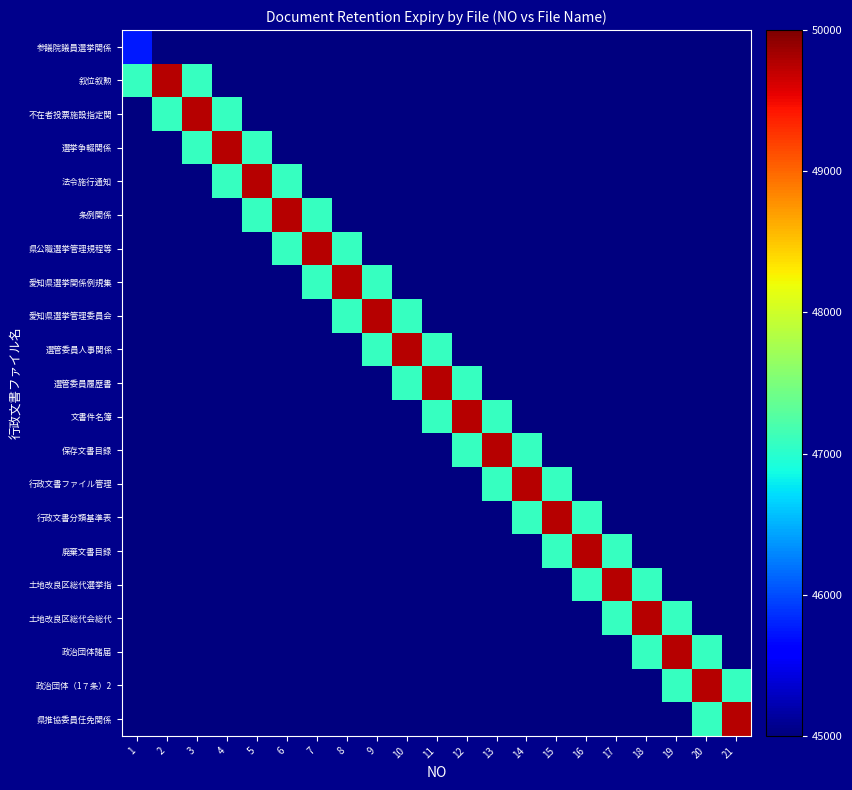

Reading right to left, extract all data points from this chart.

参議院議員選挙関係: 21=0.0	20=0.0	19=0.0	18=0.0	17=0.0	16=0.2	15=0.9	14=3.8	13=15.3	12=55.1	11=176.9	10=508.2	9=1306.8	8=3006.9	7=6191.2	6=11407.1	5=18807.2	4=27747.0	3=36631.3	2=43274.8	1=45747.0
叙位叙勲: 21=0.0	20=0.0	19=0.0	18=0.0	17=0.2	16=0.9	15=4.2	14=16.7	13=59.9	12=192.4	11=552.8	10=1421.6	9=3271.0	8=6735.0	7=12409.0	6=20459.0	5=30184.0	4=39848.7	3=47075.7	2=49765.0	1=47075.7
不在者投票施設指定関: 21=0.0	20=0.0	19=0.0	18=0.2	17=0.9	16=4.2	15=16.7	14=59.9	13=192.4	12=552.8	11=1421.6	10=3271.0	9=6735.0	8=12409.0	7=20459.0	6=30184.0	5=39848.7	4=47075.7	3=49765.0	2=47075.7	1=39848.7
選挙争輟関係: 21=0.0	20=0.0	19=0.2	18=0.9	17=4.2	16=16.7	15=59.9	14=192.4	13=552.8	12=1421.6	11=3271.0	10=6735.0	9=12409.0	8=20459.0	7=30184.0	6=39848.7	5=47075.7	4=49765.0	3=47075.7	2=39848.7	1=30184.0
法令施行通知: 21=0.0	20=0.2	19=0.9	18=4.2	17=16.7	16=59.9	15=192.4	14=552.8	13=1421.6	12=3271.0	11=6735.0	10=12409.0	9=20459.0	8=30184.0	7=39848.7	6=47075.7	5=49765.0	4=47075.7	3=39848.7	2=30184.0	1=20459.0
条例関係: 21=0.2	20=0.9	19=4.2	18=16.7	17=59.9	16=192.4	15=552.8	14=1421.6	13=3271.0	12=6735.0	11=12409.0	10=20459.0	9=30184.0	8=39848.7	7=47075.7	6=49765.0	5=47075.7	4=39848.7	3=30184.0	2=20459.0	1=12409.0
県公職選挙管理規程等: 21=0.9	20=4.2	19=16.7	18=59.9	17=192.4	16=552.8	15=1421.6	14=3271.0	13=6735.0	12=12409.0	11=20459.0	10=30184.0	9=39848.7	8=47075.7	7=49765.0	6=47075.7	5=39848.7	4=30184.0	3=20459.0	2=12409.0	1=6735.0
愛知県選挙関係例規集: 21=4.2	20=16.7	19=59.9	18=192.4	17=552.8	16=1421.6	15=3271.0	14=6735.0	13=12409.0	12=20459.0	11=30184.0	10=39848.7	9=47075.7	8=49765.0	7=47075.7	6=39848.7	5=30184.0	4=20459.0	3=12409.0	2=6735.0	1=3271.0
愛知県選挙管理委員会: 21=16.7	20=59.9	19=192.4	18=552.8	17=1421.6	16=3271.0	15=6735.0	14=12409.0	13=20459.0	12=30184.0	11=39848.7	10=47075.7	9=49765.0	8=47075.7	7=39848.7	6=30184.0	5=20459.0	4=12409.0	3=6735.0	2=3271.0	1=1421.6
選管委員人事関係: 21=59.9	20=192.4	19=552.8	18=1421.6	17=3271.0	16=6735.0	15=12409.0	14=20459.0	13=30184.0	12=39848.7	11=47075.7	10=49765.0	9=47075.7	8=39848.7	7=30184.0	6=20459.0	5=12409.0	4=6735.0	3=3271.0	2=1421.6	1=552.8
選管委員履歴書: 21=192.4	20=552.8	19=1421.6	18=3271.0	17=6735.0	16=12409.0	15=20459.0	14=30184.0	13=39848.7	12=47075.7	11=49765.0	10=47075.7	9=39848.7	8=30184.0	7=20459.0	6=12409.0	5=6735.0	4=3271.0	3=1421.6	2=552.8	1=192.4
文書件名簿: 21=552.8	20=1421.6	19=3271.0	18=6735.0	17=12409.0	16=20459.0	15=30184.0	14=39848.7	13=47075.7	12=49765.0	11=47075.7	10=39848.7	9=30184.0	8=20459.0	7=12409.0	6=6735.0	5=3271.0	4=1421.6	3=552.8	2=192.4	1=59.9
保存文書目録: 21=1421.6	20=3271.0	19=6735.0	18=12409.0	17=20459.0	16=30184.0	15=39848.7	14=47075.7	13=49765.0	12=47075.7	11=39848.7	10=30184.0	9=20459.0	8=12409.0	7=6735.0	6=3271.0	5=1421.6	4=552.8	3=192.4	2=59.9	1=16.7
行政文書ファイル管理: 21=3271.0	20=6735.0	19=12409.0	18=20459.0	17=30184.0	16=39848.7	15=47075.7	14=49765.0	13=47075.7	12=39848.7	11=30184.0	10=20459.0	9=12409.0	8=6735.0	7=3271.0	6=1421.6	5=552.8	4=192.4	3=59.9	2=16.7	1=4.2
行政文書分類基準表: 21=6735.0	20=12409.0	19=20459.0	18=30184.0	17=39848.7	16=47075.7	15=49765.0	14=47075.7	13=39848.7	12=30184.0	11=20459.0	10=12409.0	9=6735.0	8=3271.0	7=1421.6	6=552.8	5=192.4	4=59.9	3=16.7	2=4.2	1=0.9
廃棄文書目録: 21=12409.0	20=20459.0	19=30184.0	18=39848.7	17=47075.7	16=49765.0	15=47075.7	14=39848.7	13=30184.0	12=20459.0	11=12409.0	10=6735.0	9=3271.0	8=1421.6	7=552.8	6=192.4	5=59.9	4=16.7	3=4.2	2=0.9	1=0.2
土地改良区総代選挙指: 21=20459.0	20=30184.0	19=39848.7	18=47075.7	17=49765.0	16=47075.7	15=39848.7	14=30184.0	13=20459.0	12=12409.0	11=6735.0	10=3271.0	9=1421.6	8=552.8	7=192.4	6=59.9	5=16.7	4=4.2	3=0.9	2=0.2	1=0.0
土地改良区総代会総代: 21=30184.0	20=39848.7	19=47075.7	18=49765.0	17=47075.7	16=39848.7	15=30184.0	14=20459.0	13=12409.0	12=6735.0	11=3271.0	10=1421.6	9=552.8	8=192.4	7=59.9	6=16.7	5=4.2	4=0.9	3=0.2	2=0.0	1=0.0
政治団体諸届: 21=39848.7	20=47075.7	19=49765.0	18=47075.7	17=39848.7	16=30184.0	15=20459.0	14=12409.0	13=6735.0	12=3271.0	11=1421.6	10=552.8	9=192.4	8=59.9	7=16.7	6=4.2	5=0.9	4=0.2	3=0.0	2=0.0	1=0.0
政治団体（1７条）2: 21=47075.7	20=49765.0	19=47075.7	18=39848.7	17=30184.0	16=20459.0	15=12409.0	14=6735.0	13=3271.0	12=1421.6	11=552.8	10=192.4	9=59.9	8=16.7	7=4.2	6=0.9	5=0.2	4=0.0	3=0.0	2=0.0	1=0.0
県推協委員任免関係: 21=49765.0	20=47075.7	19=39848.7	18=30184.0	17=20459.0	16=12409.0	15=6735.0	14=3271.0	13=1421.6	12=552.8	11=192.4	10=59.9	9=16.7	8=4.2	7=0.9	6=0.2	5=0.0	4=0.0	3=0.0	2=0.0	1=0.0